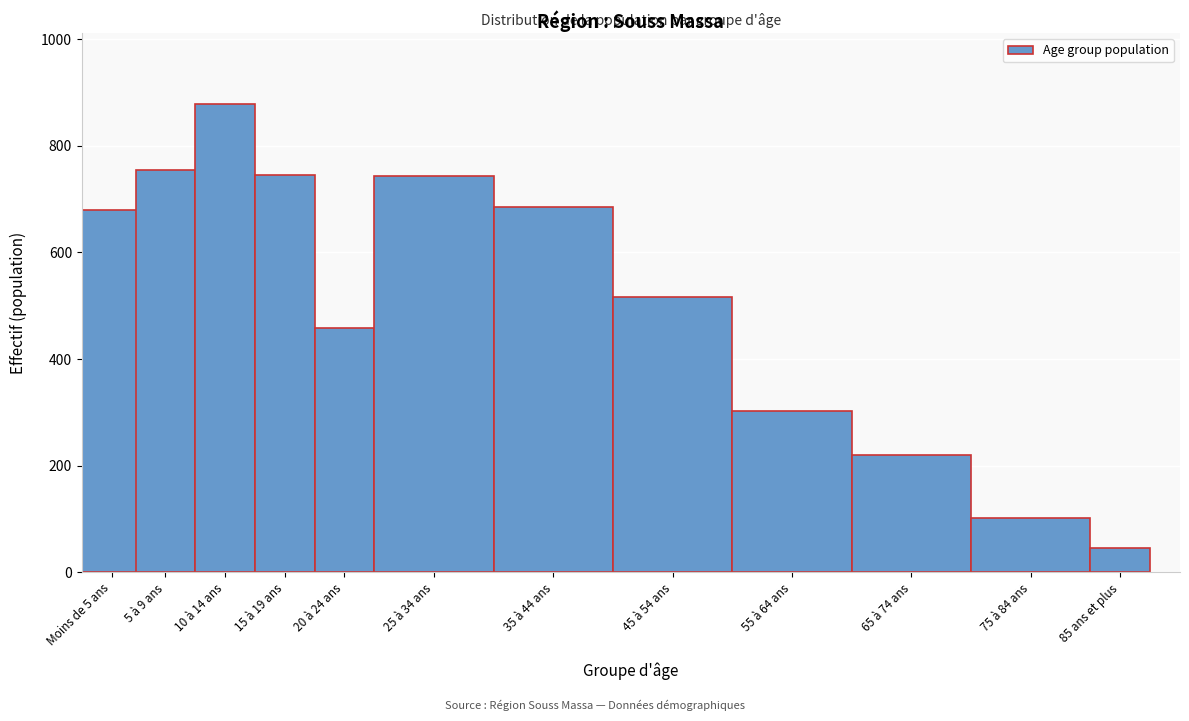

What is the value of the 5th bar from the left?

458